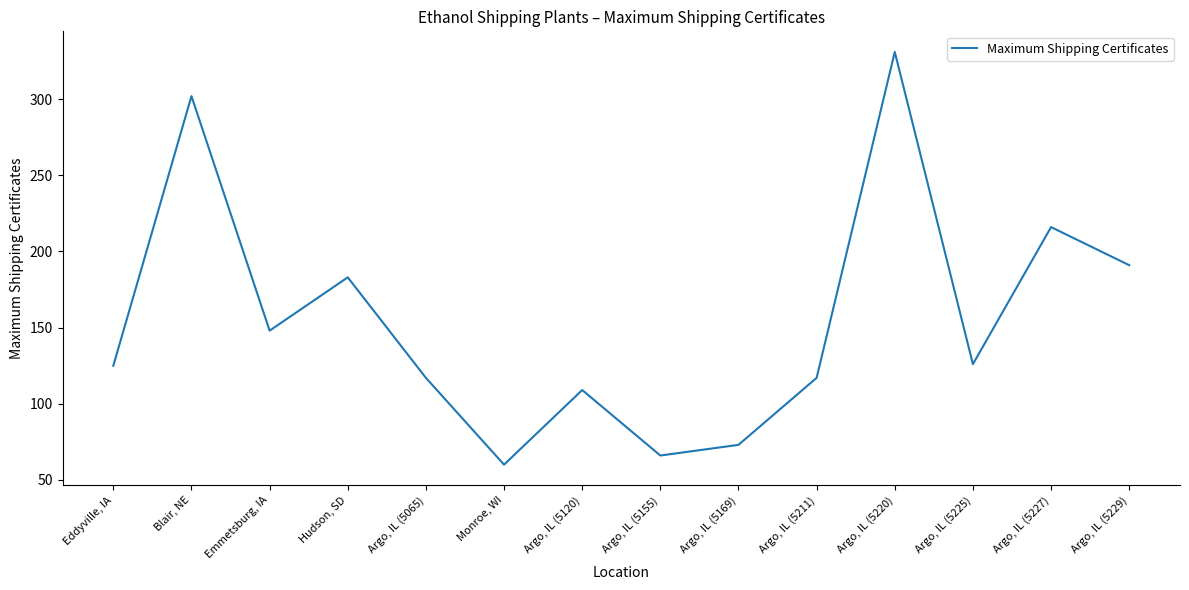

What is the change in value from Argo, IL (5211) to Argo, IL (5225)?

+9